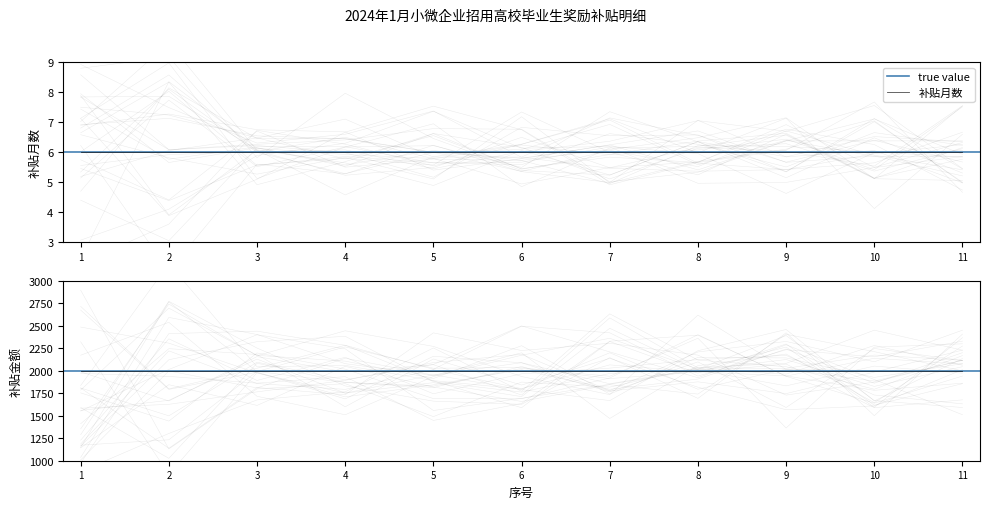

At how many categories does at least one series exceed 861?

11